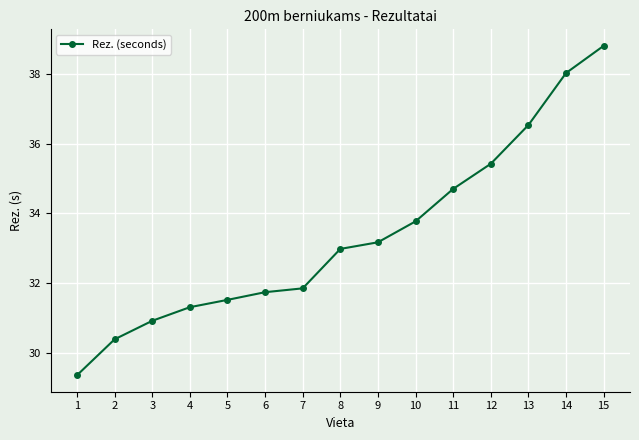

Reading left to right, extract all data points from this chart.

29.4	30.4	30.9	31.3	31.5	31.7	31.9	33.0	33.2	33.8	34.7	35.4	36.5	38.0	38.8